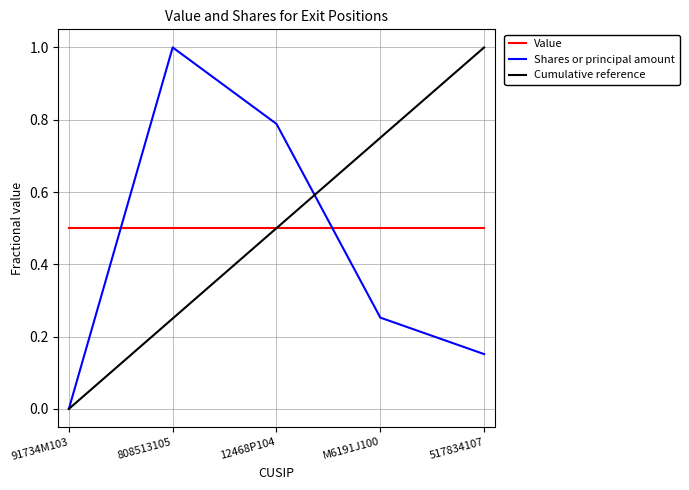

What is the difference between the second highest and second lowest values in the Shares or principal amount series?

0.6